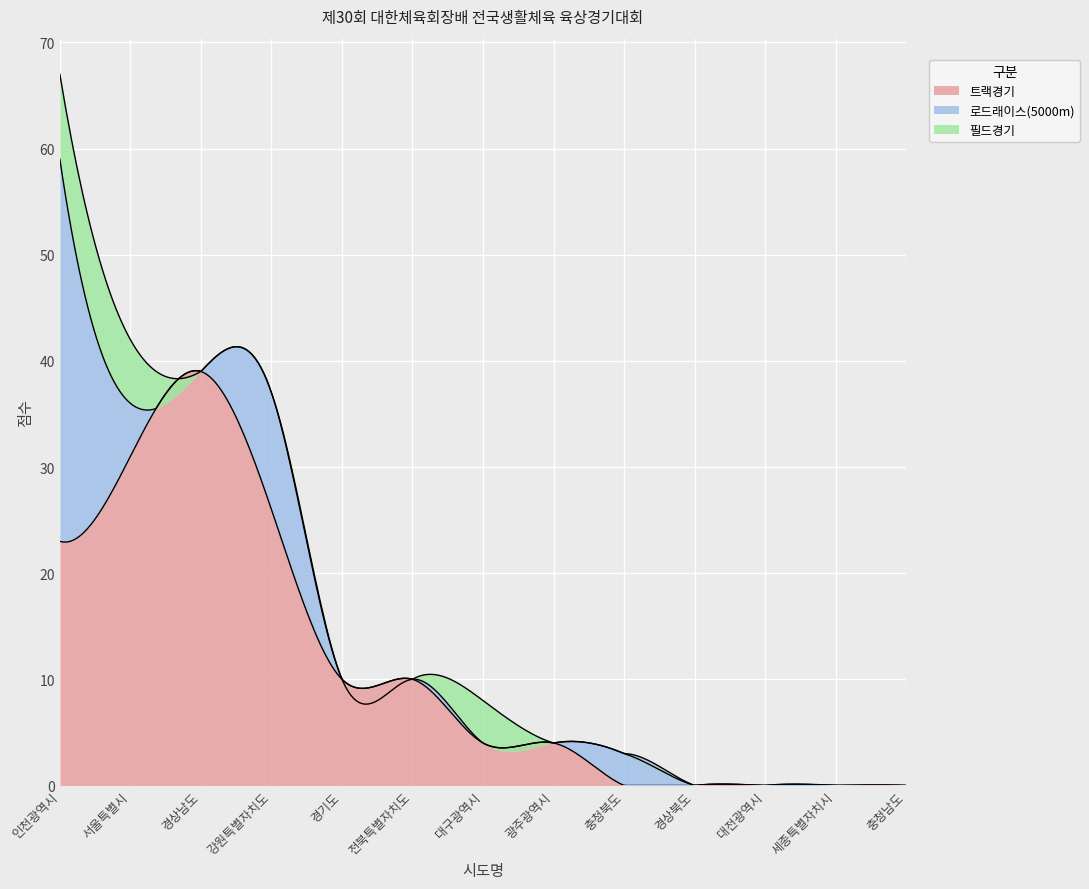

Where is 트랙경기 nearest to the value 19?

인천광역시